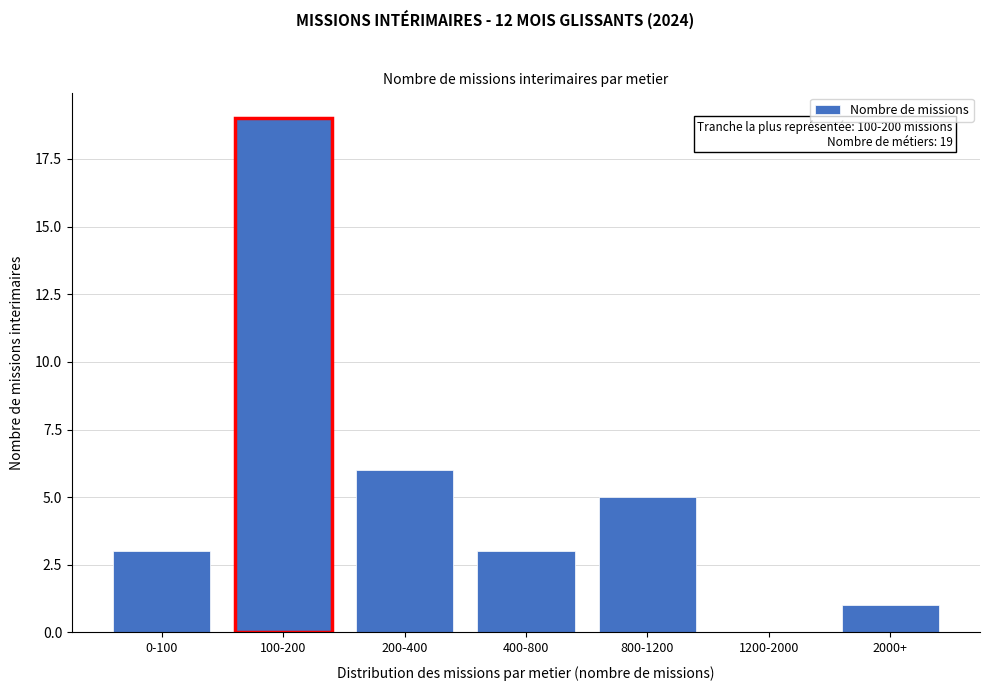

Reading right to left, extract all data points from this chart.

2000+=1	1200-2000=0	800-1200=5	400-800=3	200-400=6	100-200=19	0-100=3